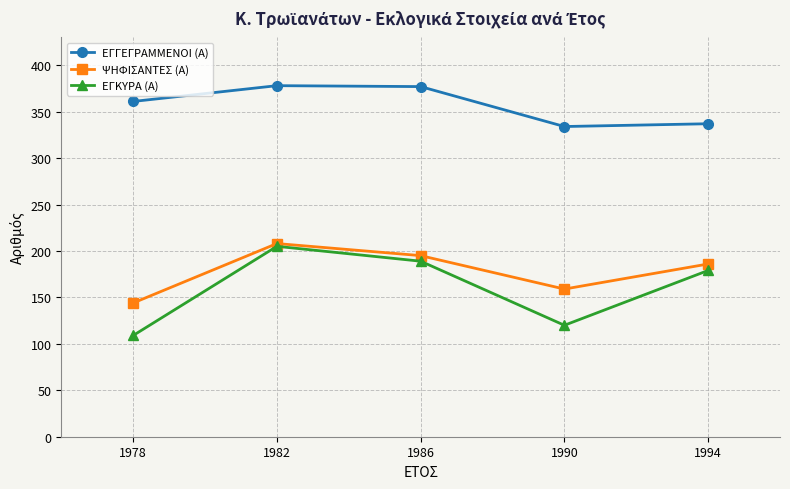

What is the spread (max minus min) of values at 1982?

173